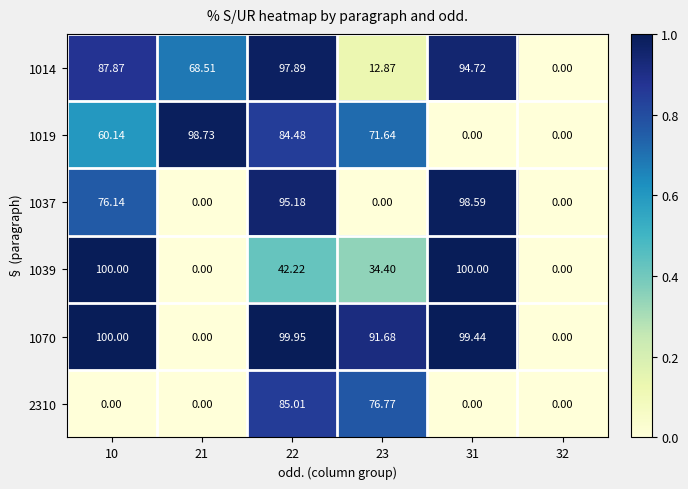

Is the value of 1037 at 21 greater than the value of 2310 at 23?

No